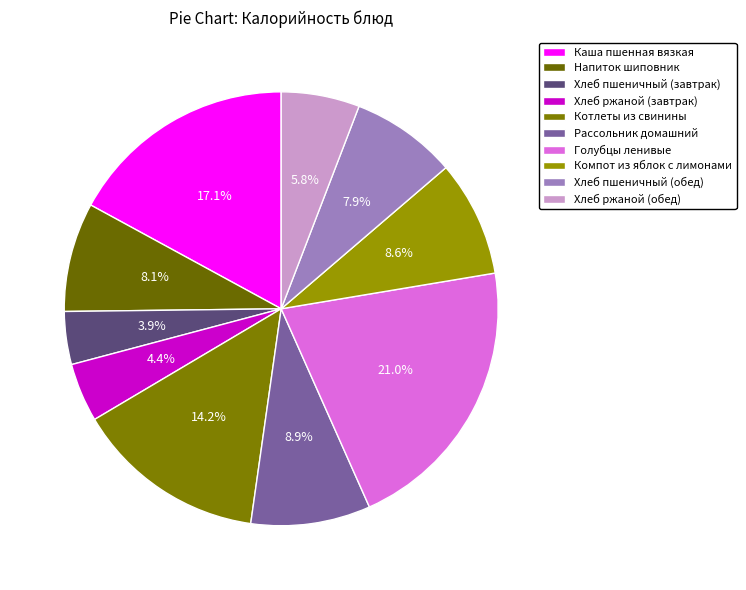

Does any single category account for the majority?

No